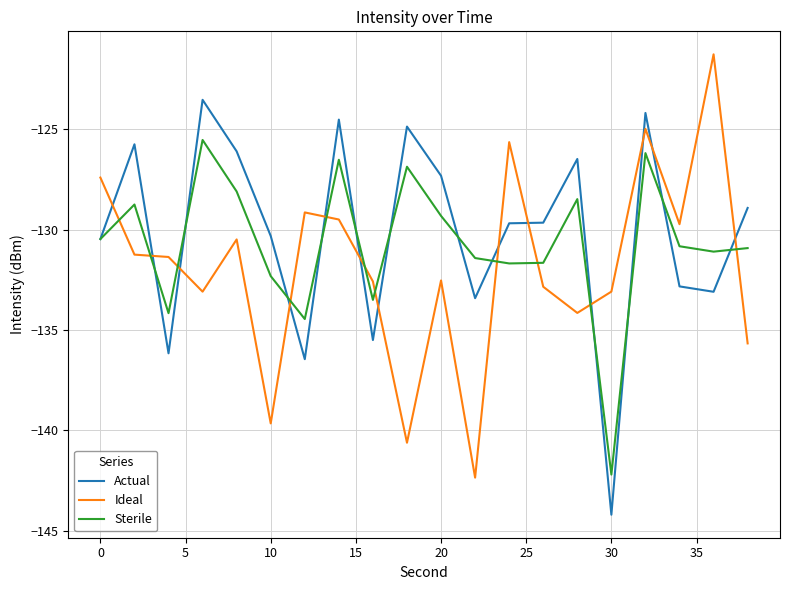

Which series has the largest range (max minus min)?

Ideal